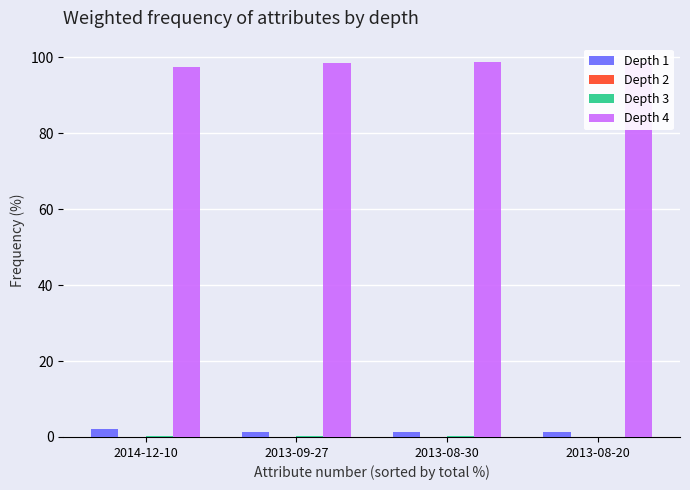

What is the sum of the Depth 4 values at 2013-08-20 and 2014-12-10?

196.2